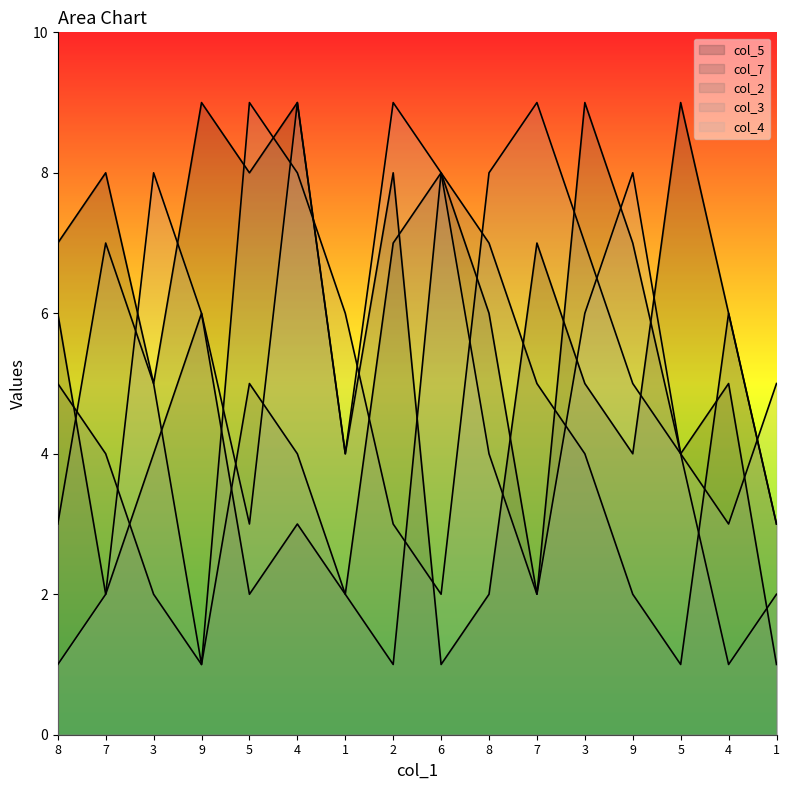

What is the difference between the second highest and minimum values in the col_2 series?

6